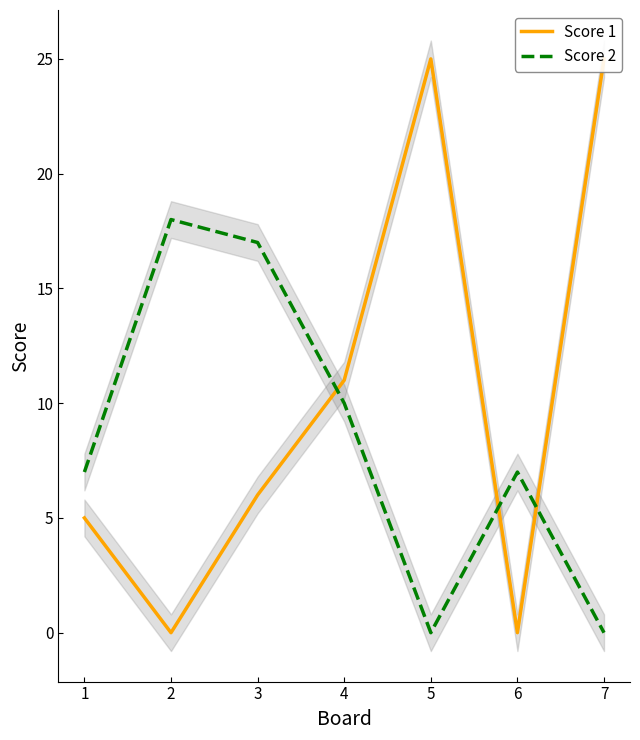

Reading left to right, transcribe all the data shown in this chart.

Score 1: 1=5	2=0	3=6	4=11	5=25	6=0	7=25
Score 2: 1=7	2=18	3=17	4=10	5=0	6=7	7=0